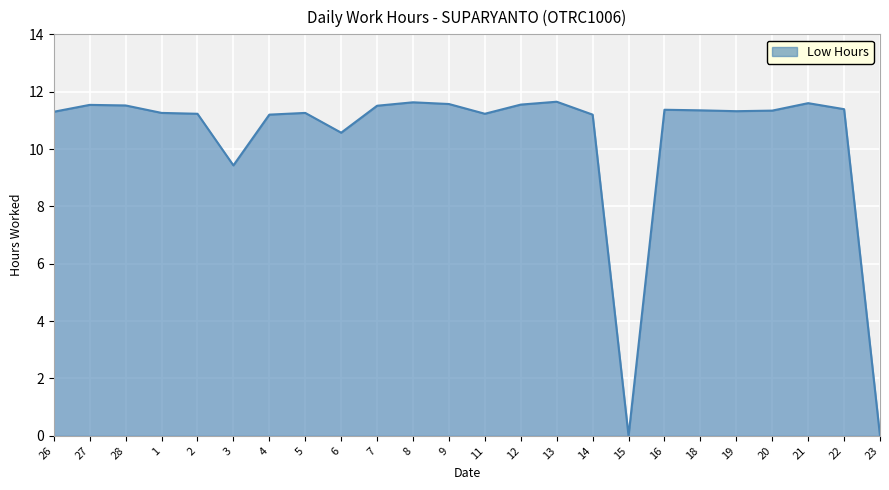

Where is the data nearest to the value 5?

3